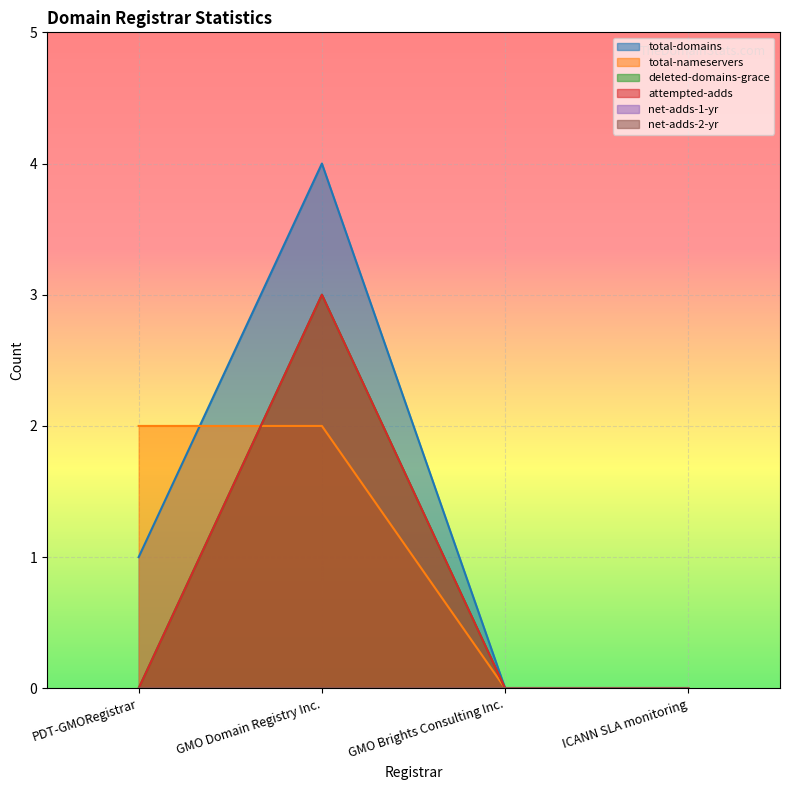

How many intersections are there between deleted-domains-grace and total-nameservers?

1